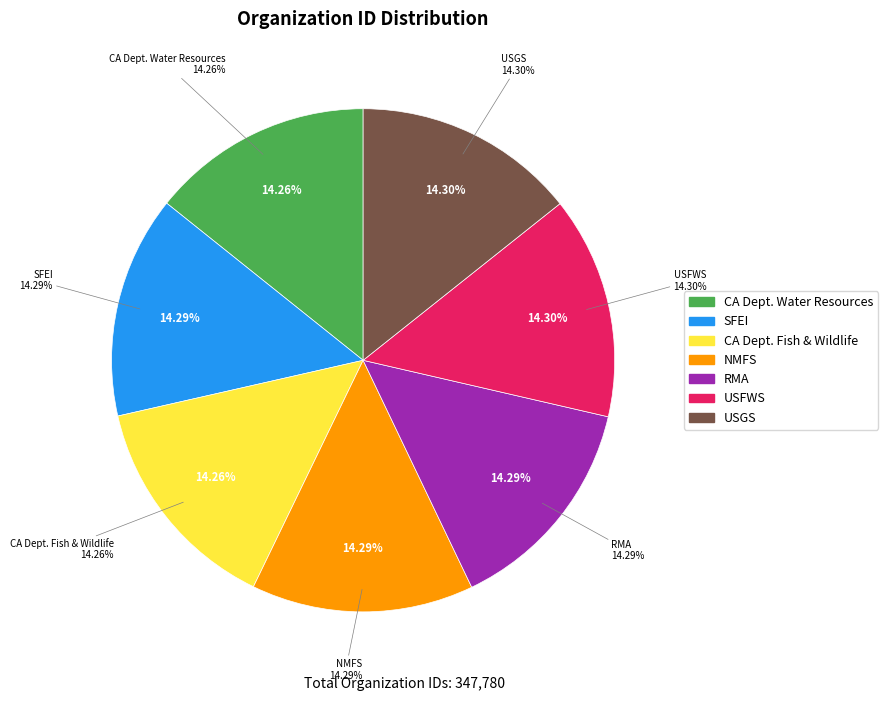

How much of the chart is everything except California Department of Fish and Wildlife?

85.7%